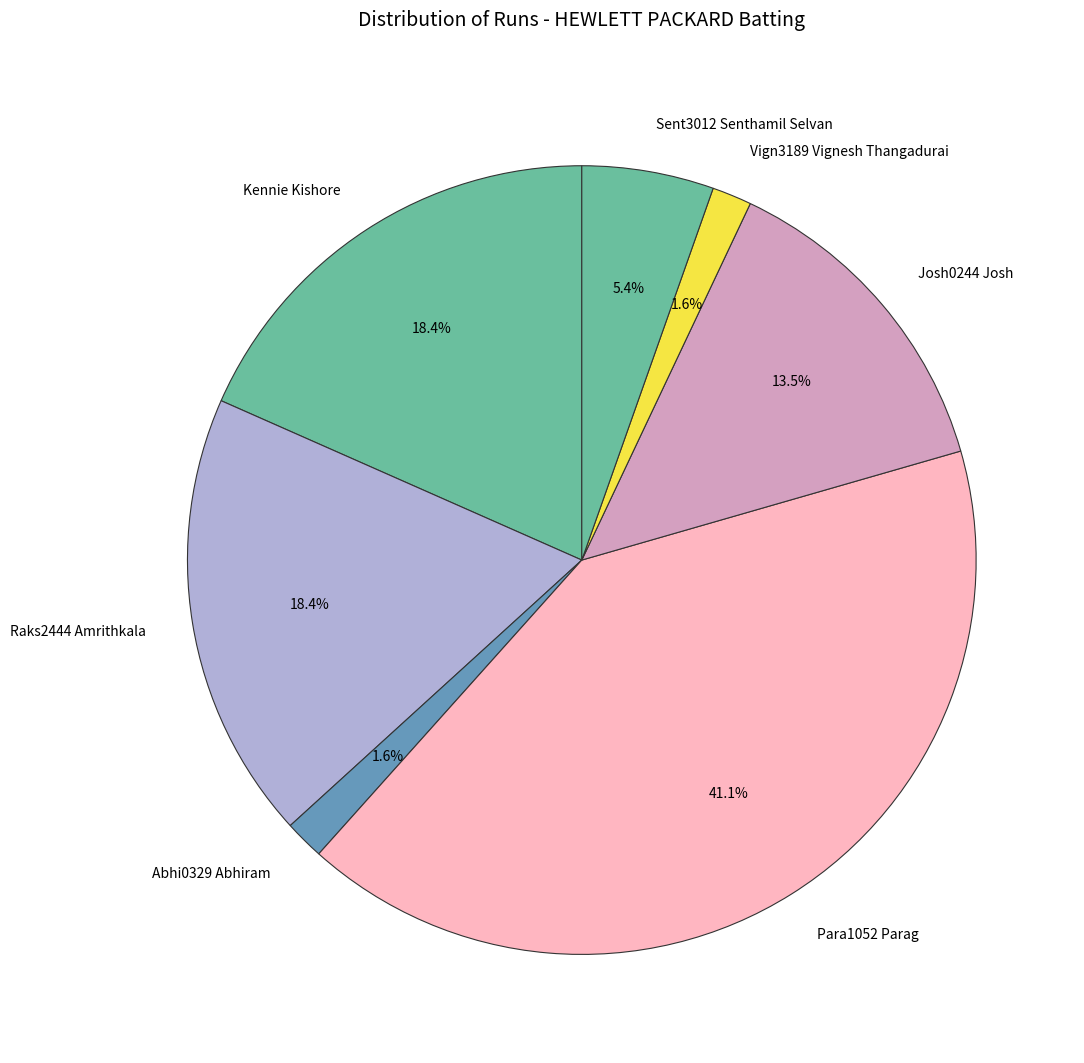

What is the total percentage of Abhi0329 Abhiram and Raks2444 Amrithkala?

20.0%